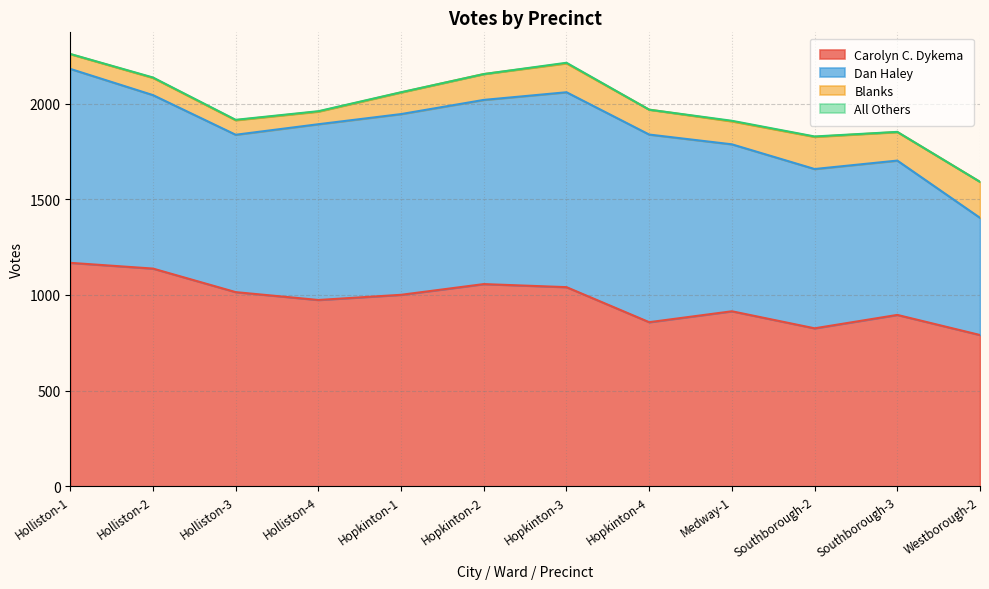

Which category has the lowest value across all series?

Hopkinton-2